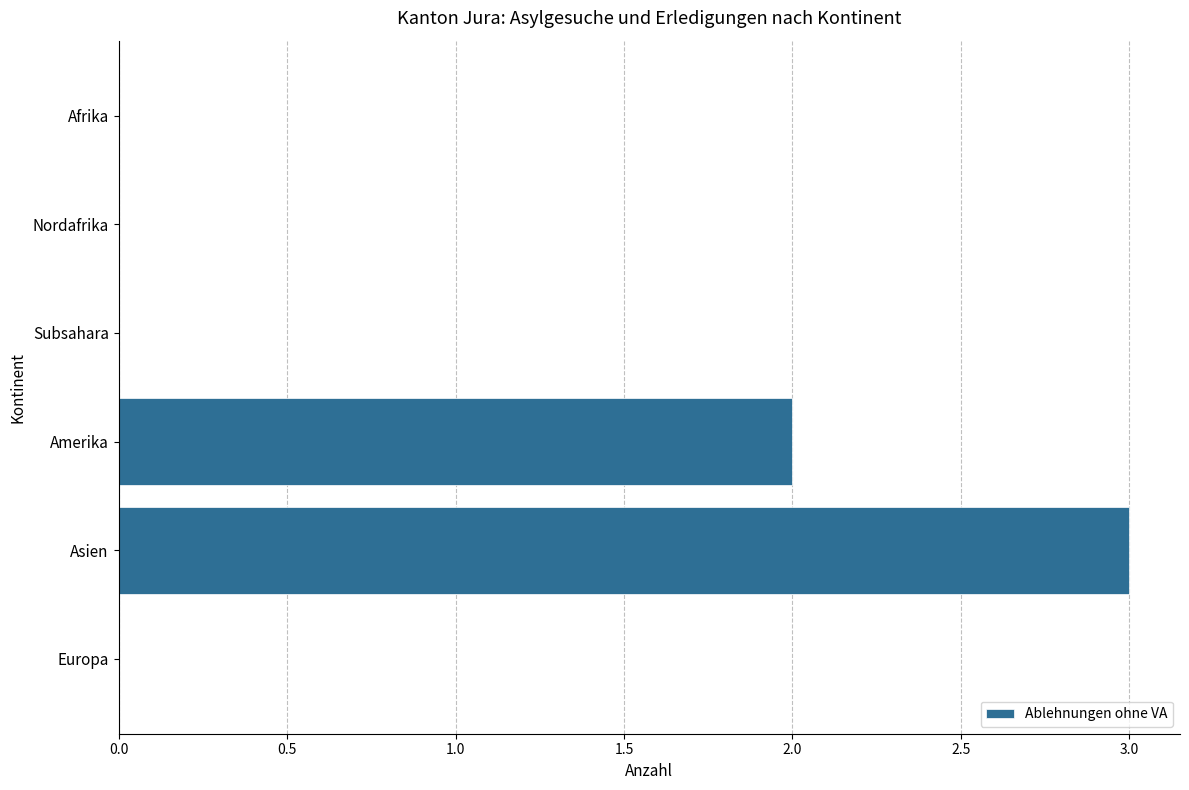

Are the bars horizontal?

Yes